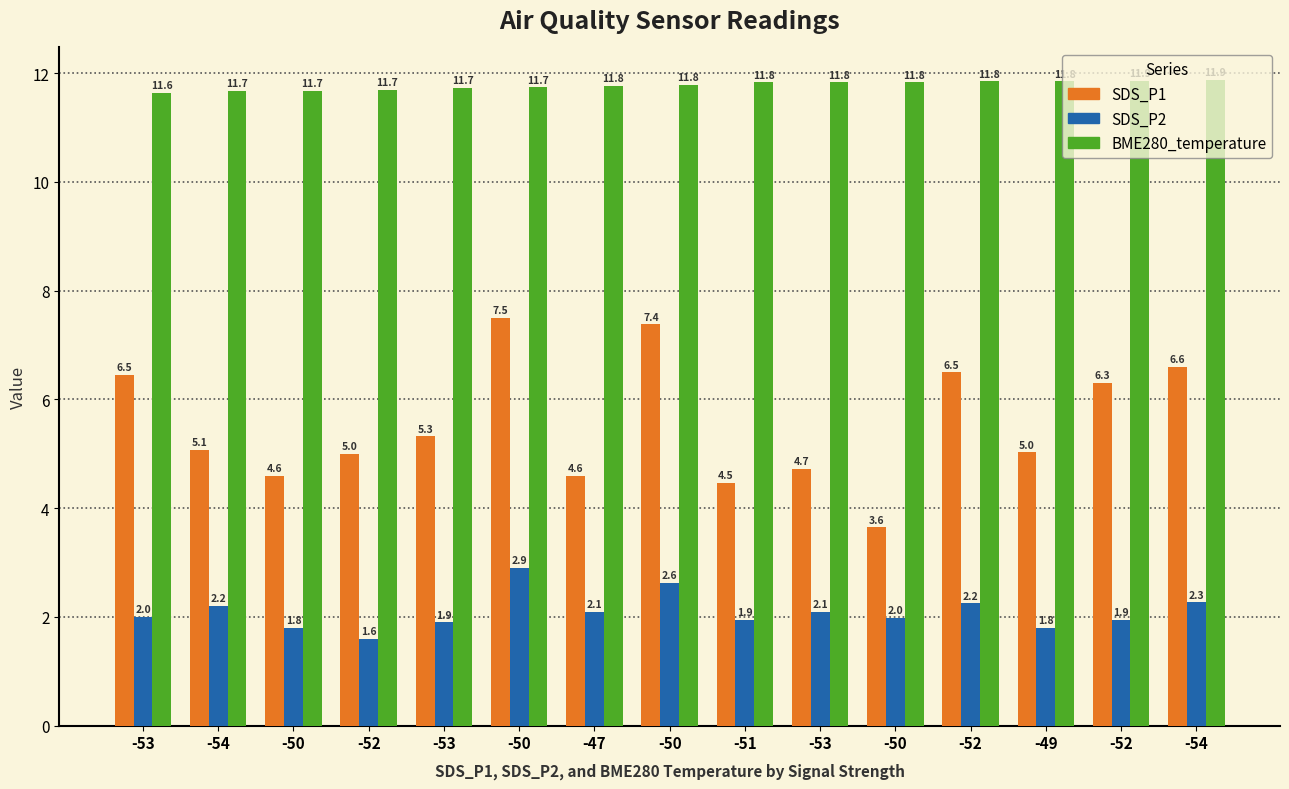

What is the difference between the second highest and minimum values in the BME280_temperature series?

0.2